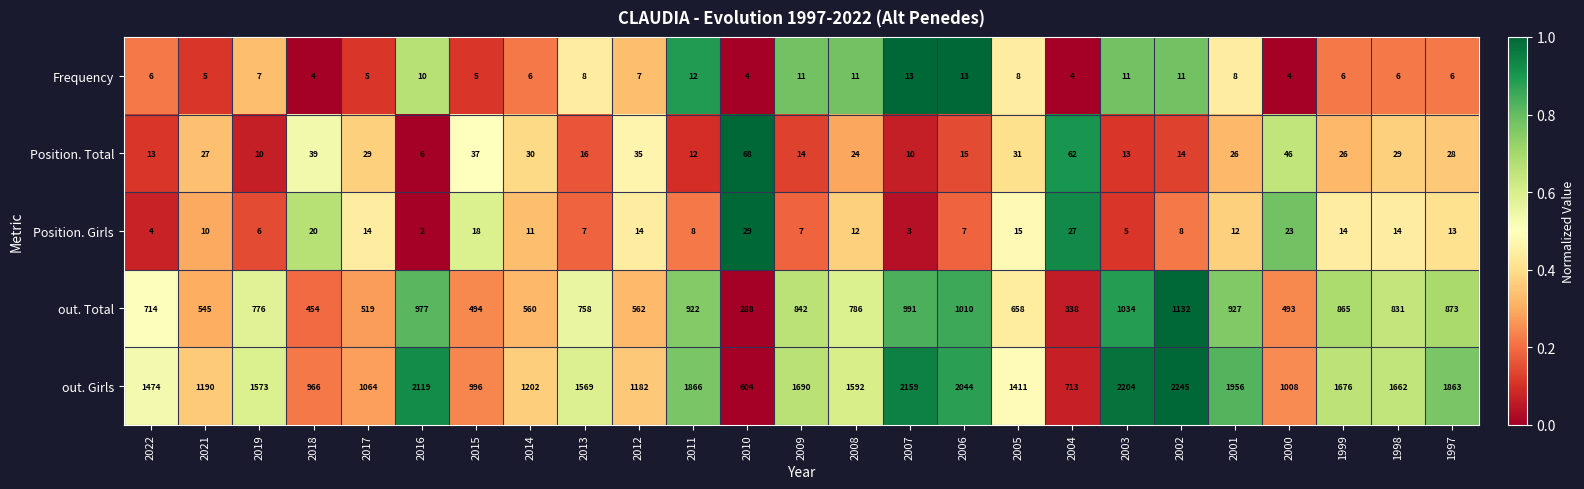

What value does the Position. Girls series have at 2019, to the nearest 5?

5